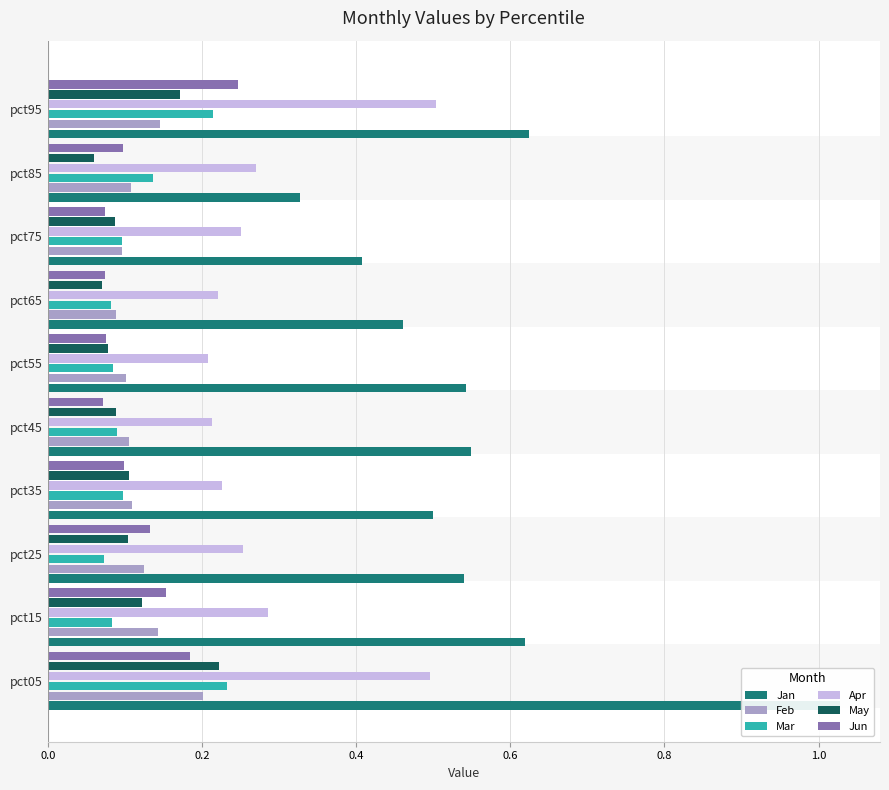

Does the chart contain stacked bars?

No